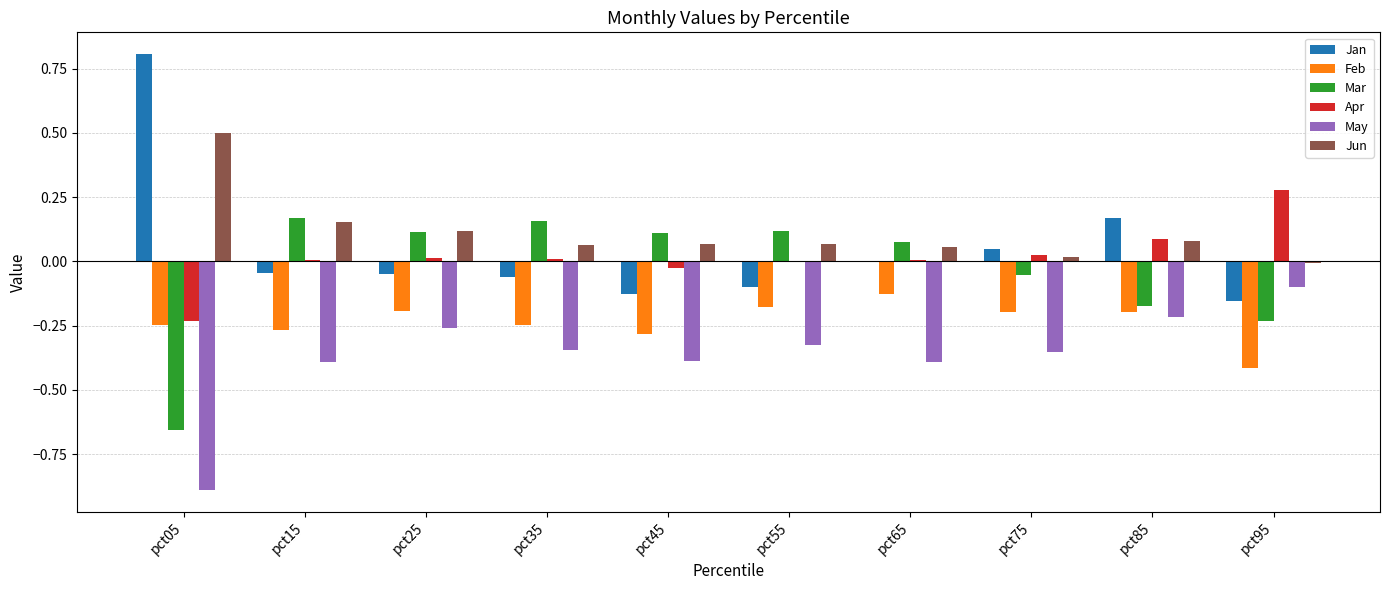

Is the value of May at pct45 greater than the value of Mar at pct85?

No